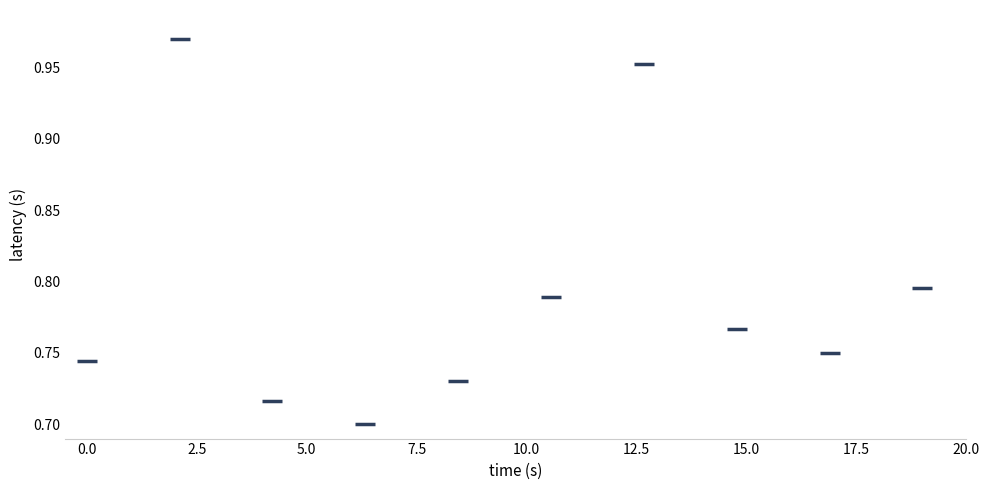

What is the range of Y values (max minus min)?

0.3